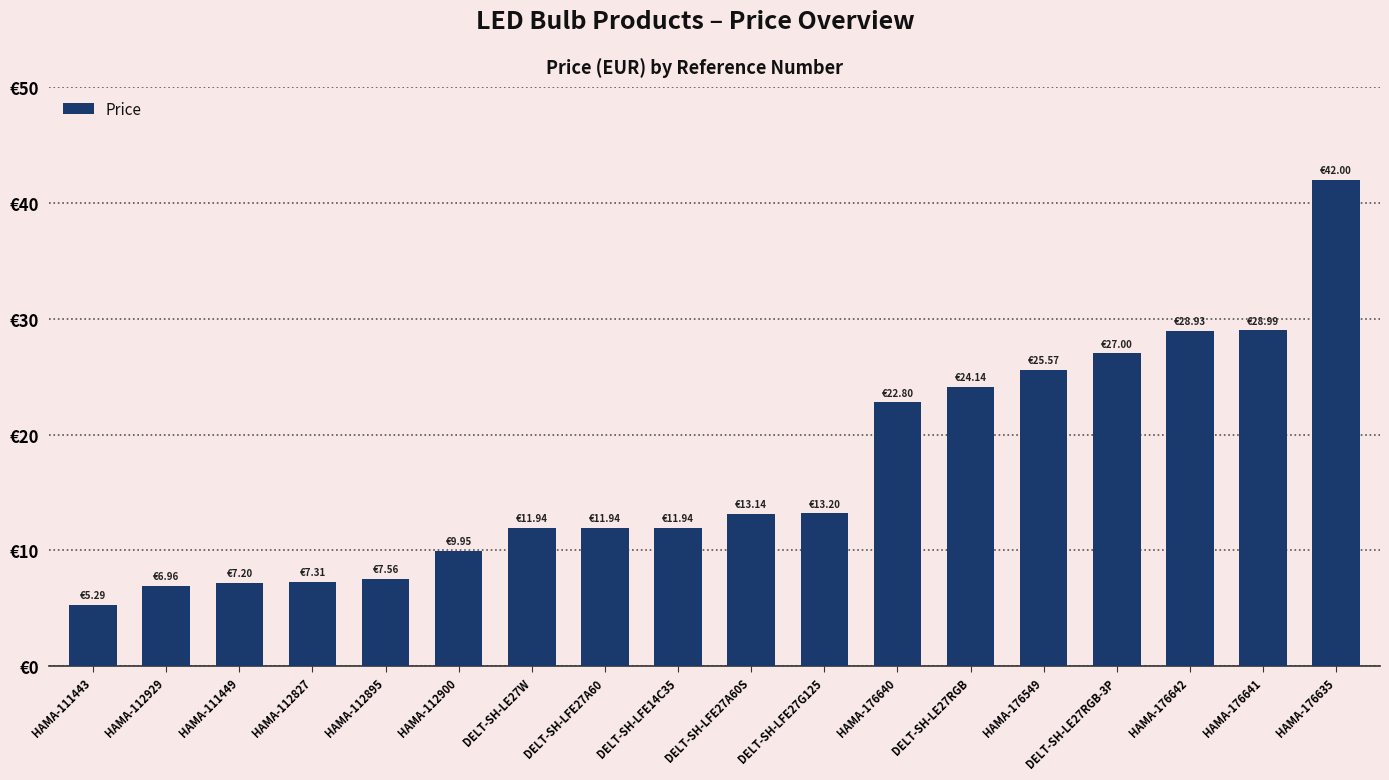

List the labels in order of value, smallest first.

HAMA-111443, HAMA-112929, HAMA-111449, HAMA-112827, HAMA-112895, HAMA-112900, DELT-SH-LE27W, DELT-SH-LFE27A60, DELT-SH-LFE14C35, DELT-SH-LFE27A60S, DELT-SH-LFE27G125, HAMA-176640, DELT-SH-LE27RGB, HAMA-176549, DELT-SH-LE27RGB-3P, HAMA-176642, HAMA-176641, HAMA-176635